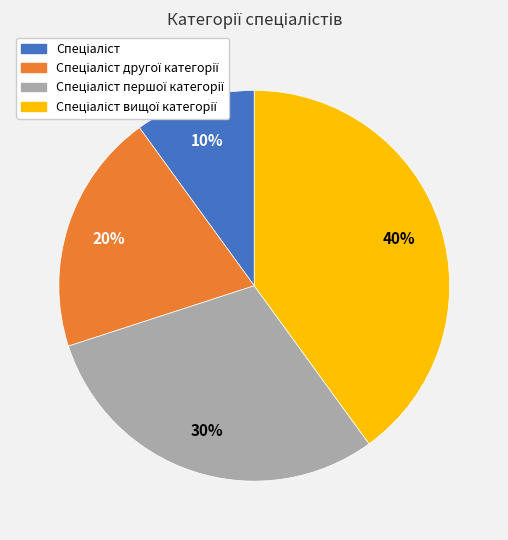

To the nearest percent, what is the difference between the largest and smallest slice percentages?

30%